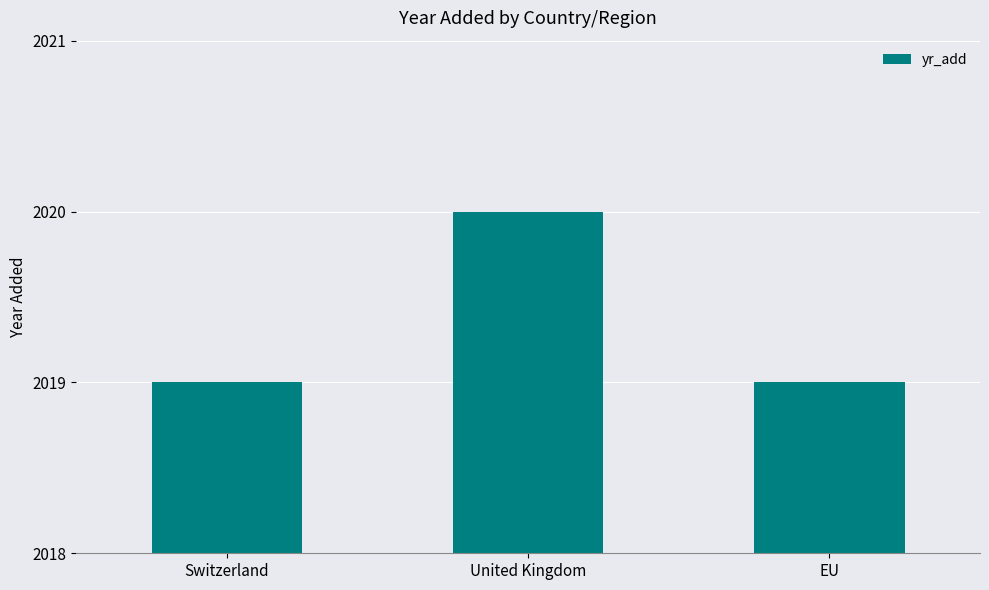

What is the smallest value displayed?

2019